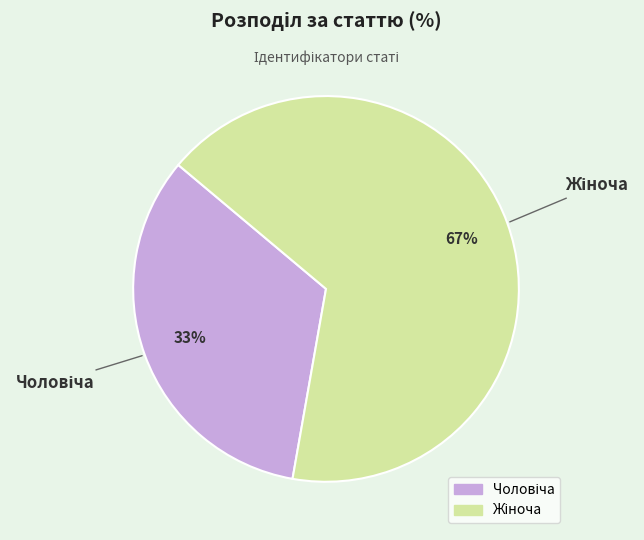

Is there a majority slice in this chart?

Yes